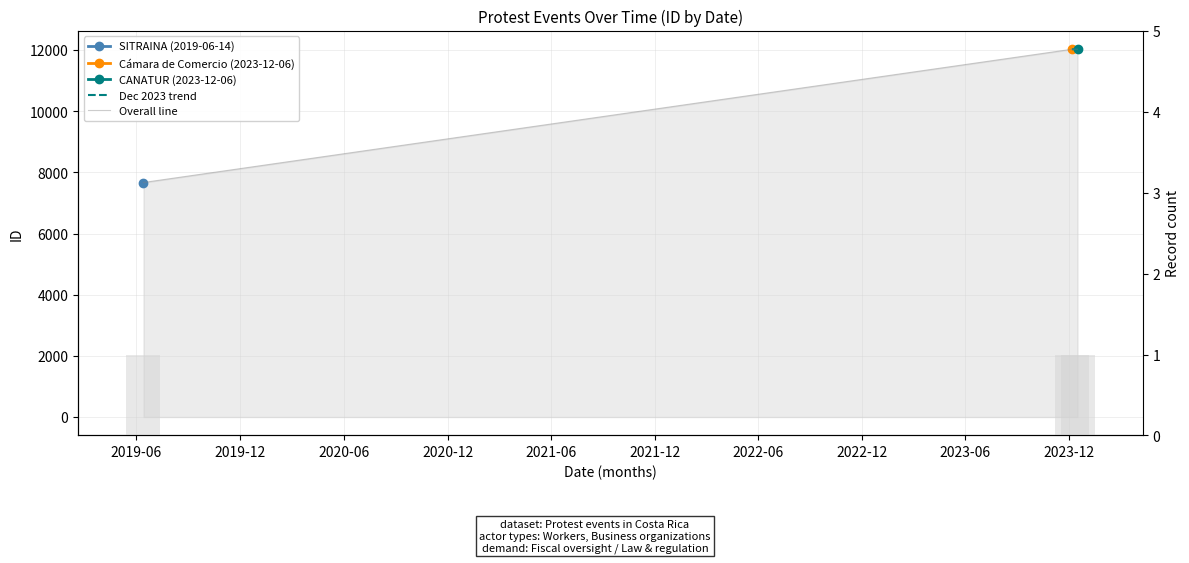

Reading left to right, list all the values displayed in this chart.

2019-06-14=7671	2023-12-06=12029	2023-12-06=12031